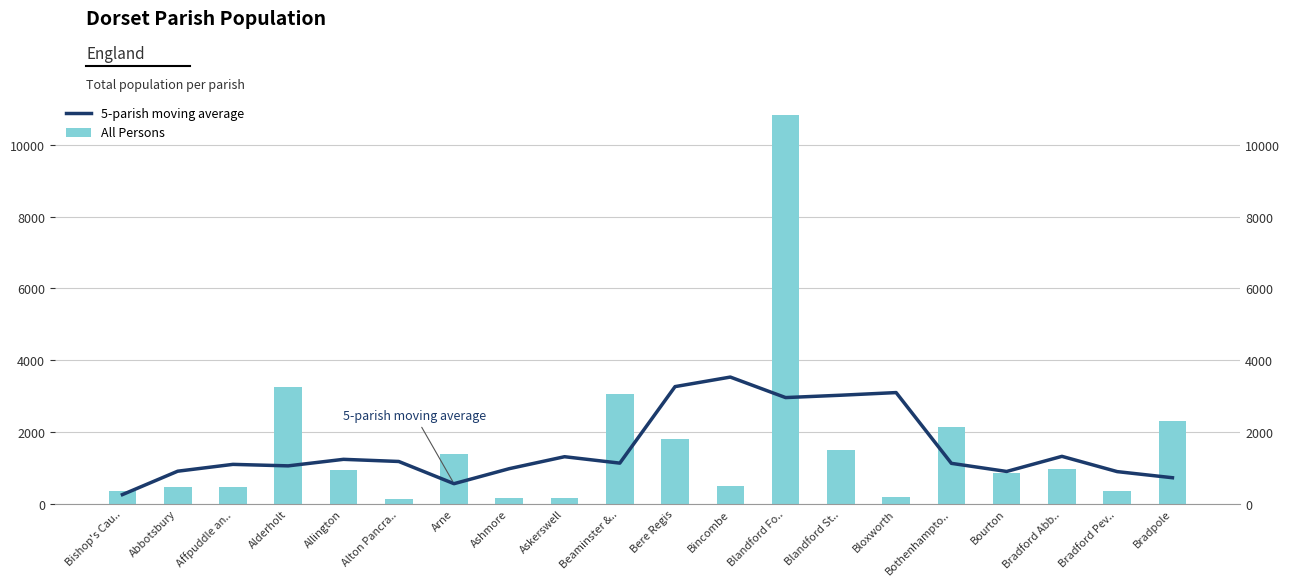

Between Arne and Allington, which is larger?

Allington